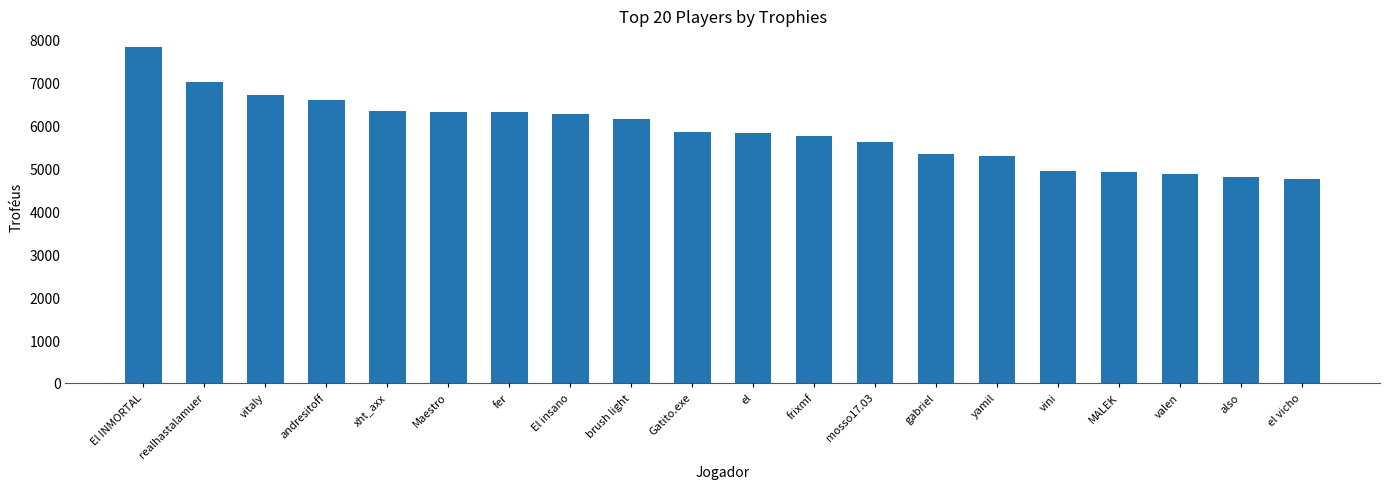

Which has a higher value, fer or andresitoff?

andresitoff